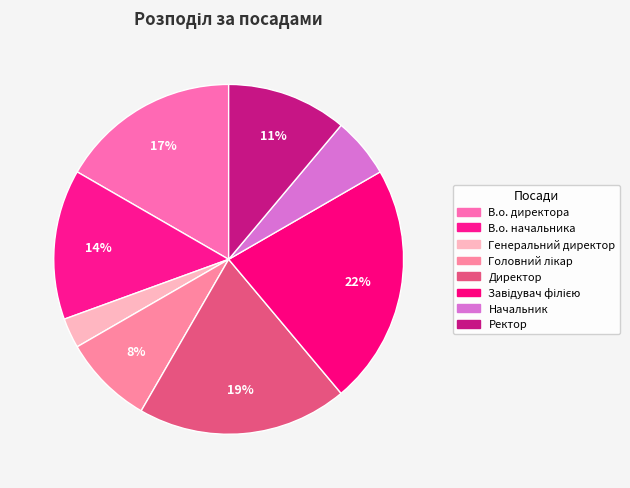

Between Генеральний директор and В.о. начальника, which is larger?

В.о. начальника